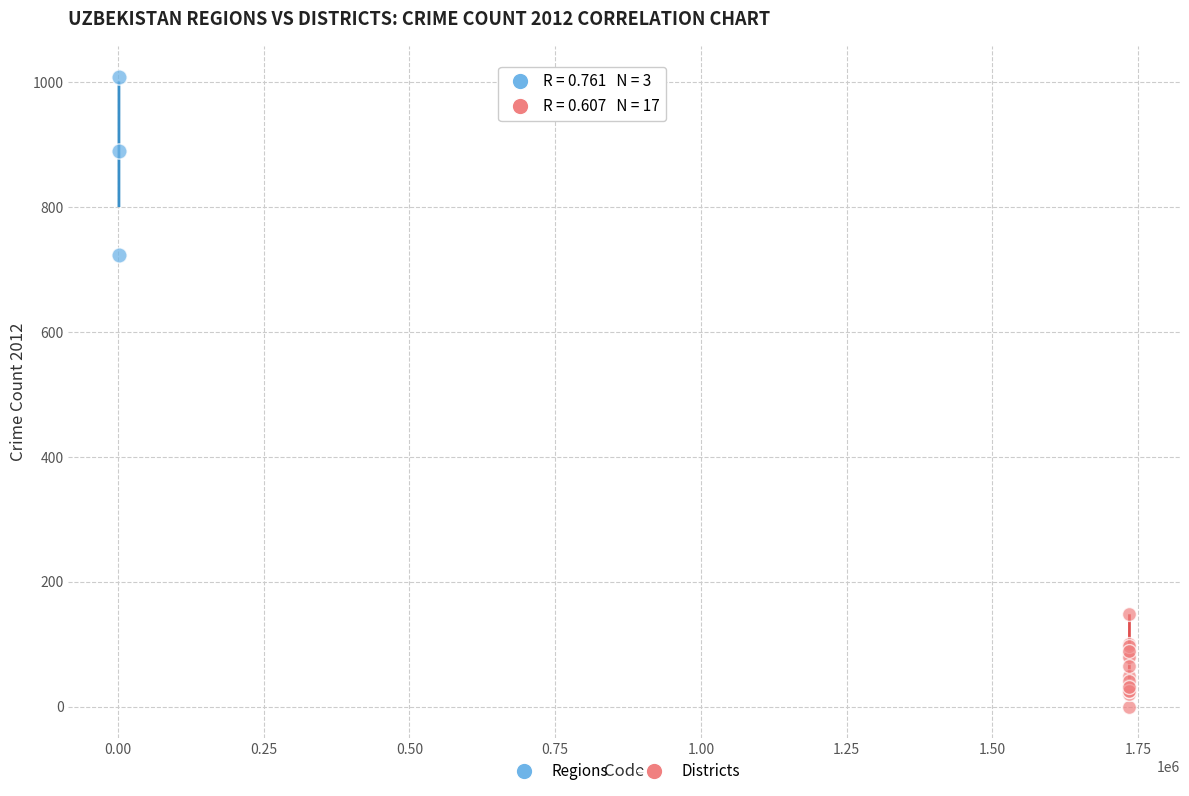

Which series has the widest spread of Y values?

Regions